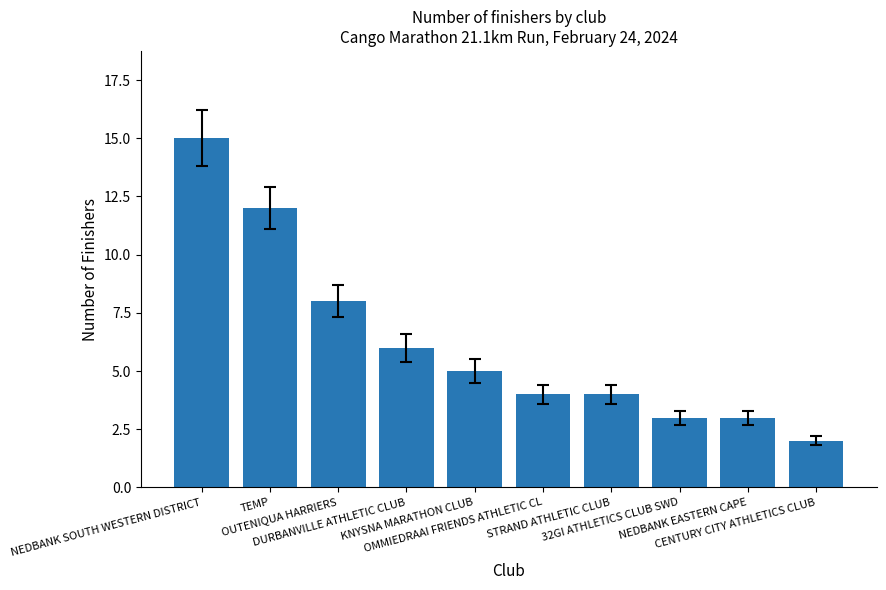

Reading left to right, what are all the values shown in this chart?

15	12	8	6	5	4	4	3	3	2